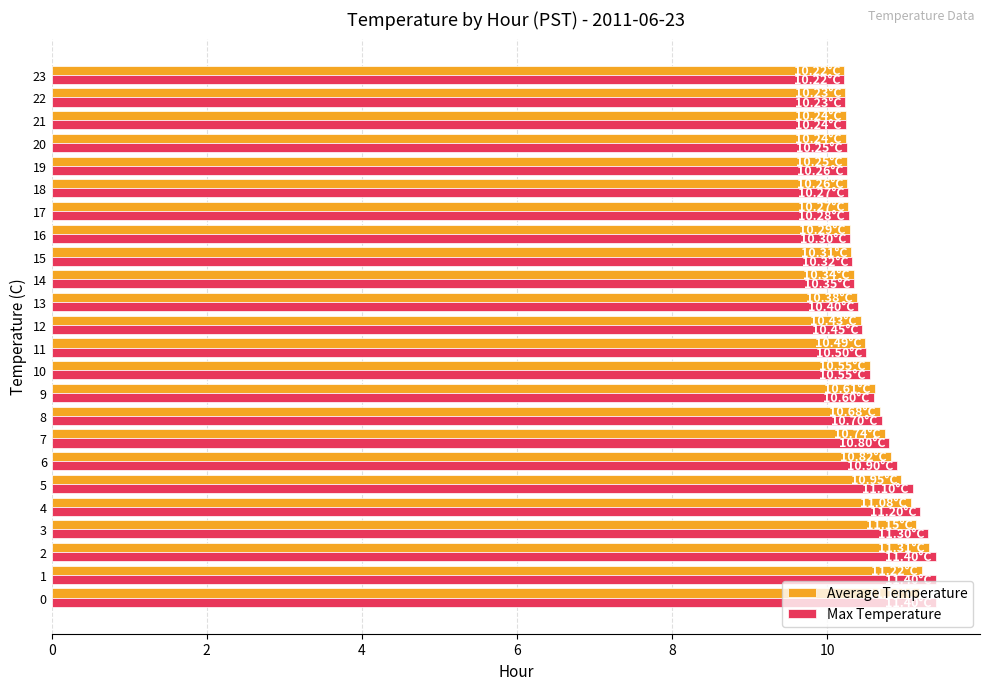

Which series has the widest spread of values?

Max Temperature